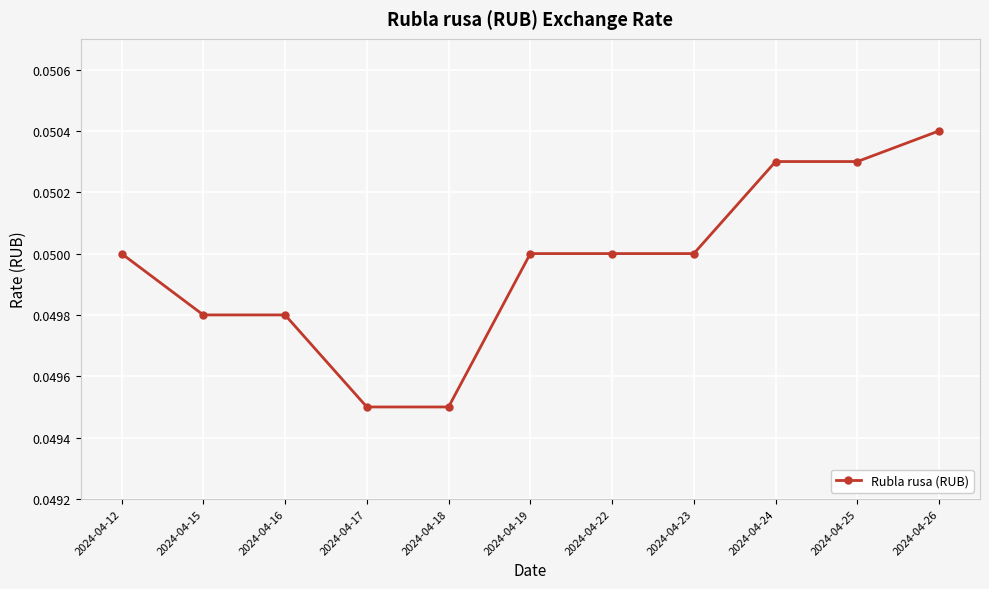

The value at 2024-04-15 is 0.1. True or false?

False